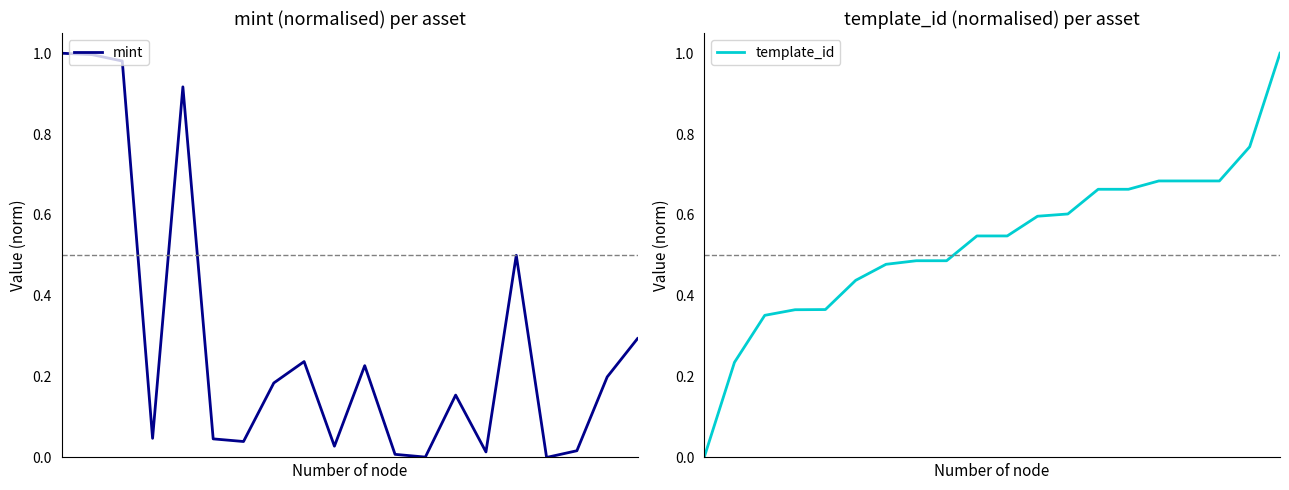

The mint series shows 0.1 at 10. True or false?

False